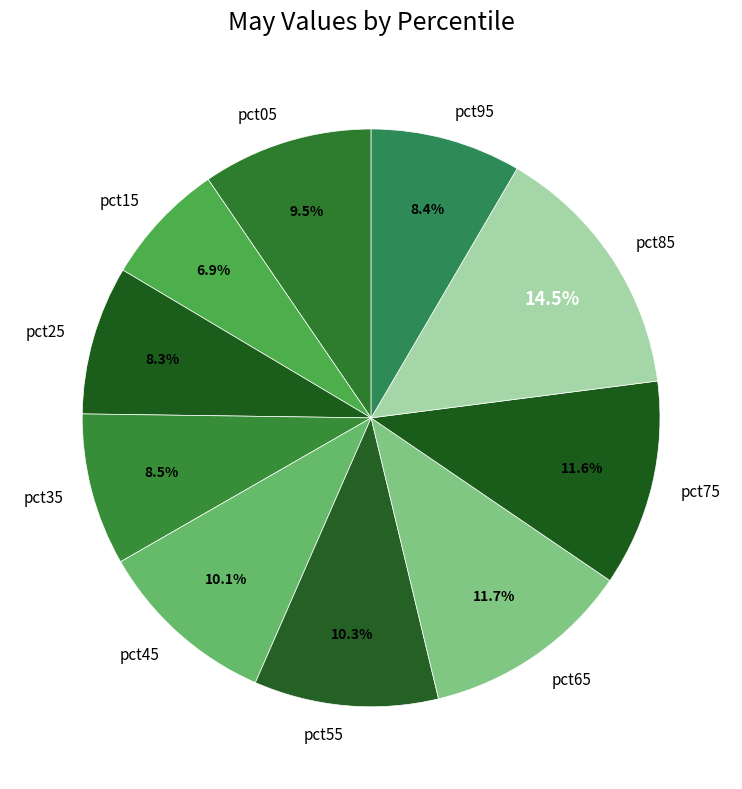

What is the smallest slice in the pie chart?

pct15